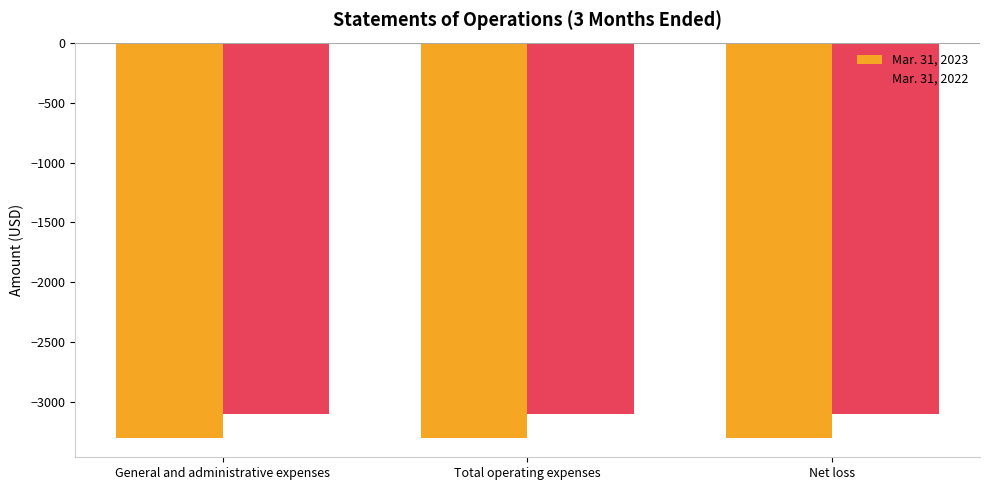

Reading left to right, transcribe all the data shown in this chart.

Mar. 31, 2023: General and administrative expenses=-3294	Total operating expenses=-3294	Net loss=-3294
Mar. 31, 2022: General and administrative expenses=-3094	Total operating expenses=-3094	Net loss=-3094